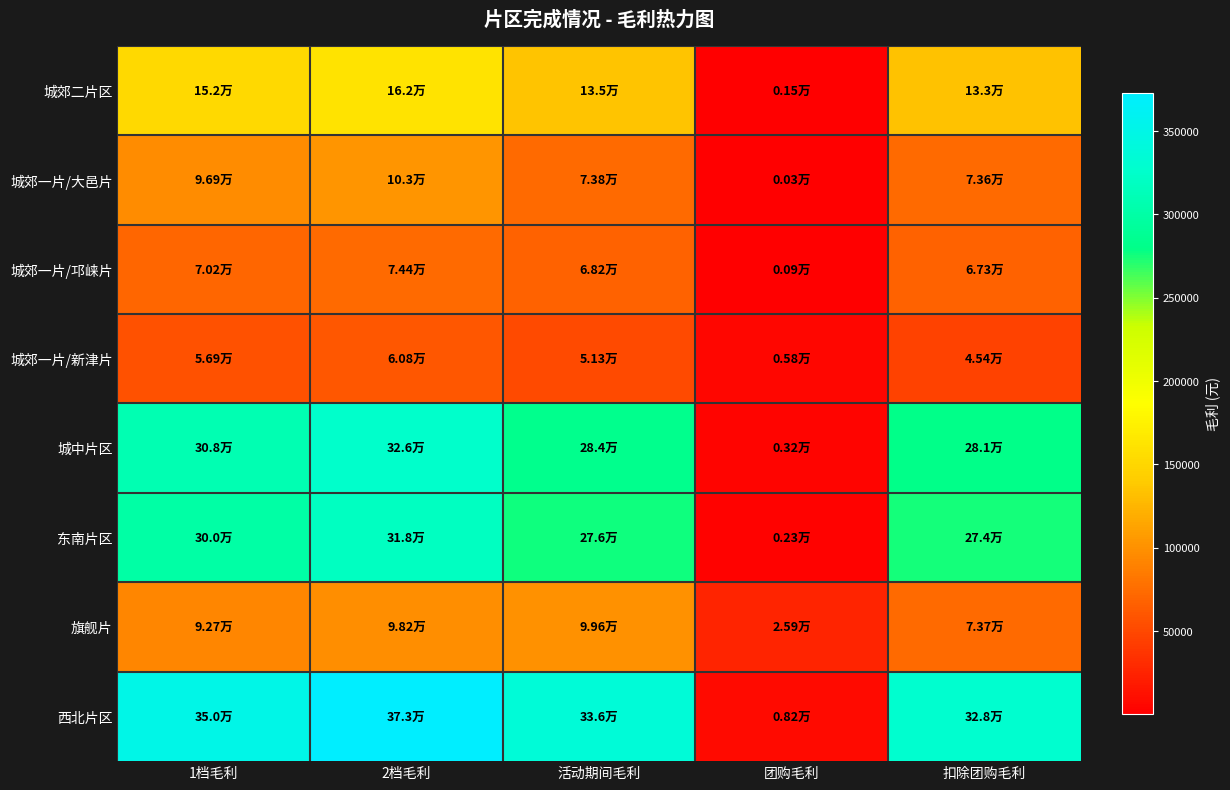

What is the total value across all series at 扣除团购毛利?

1275970.2